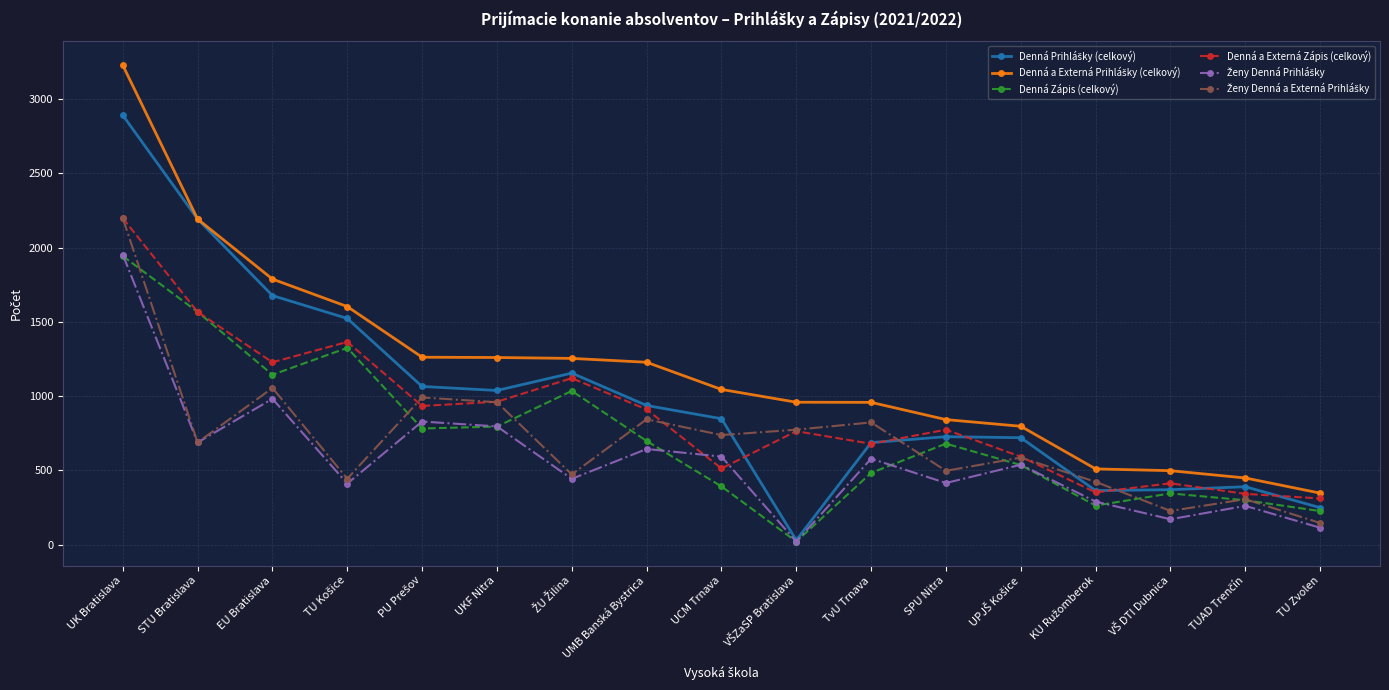

Which category has the highest value across all series?

UK Bratislava